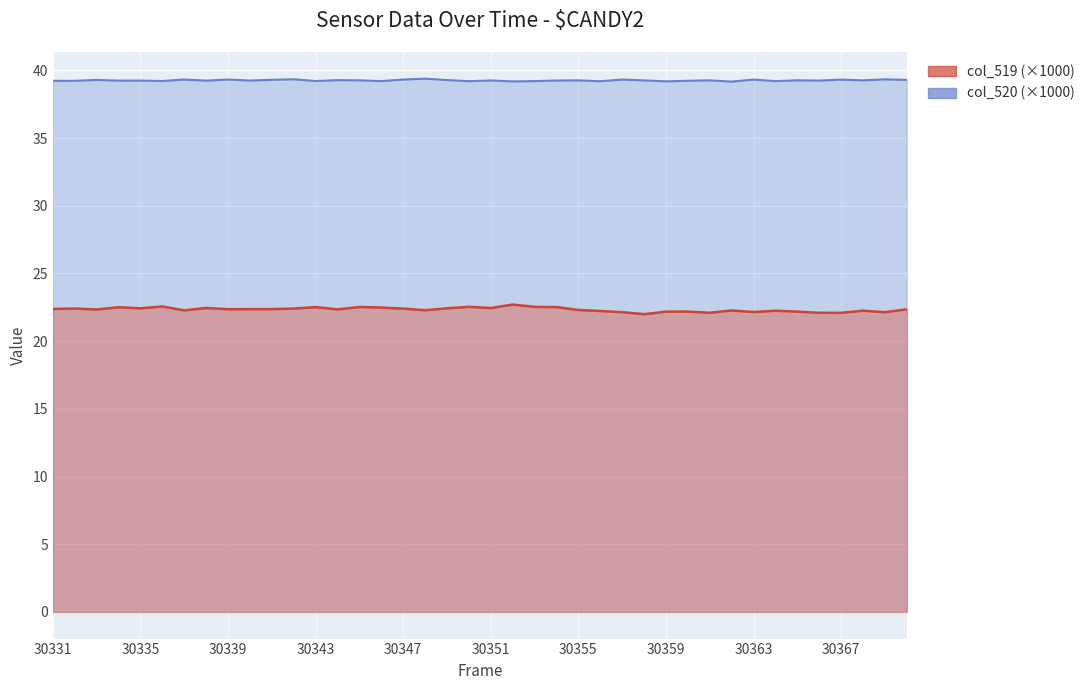

What is the maximum value for col_520?

39.4